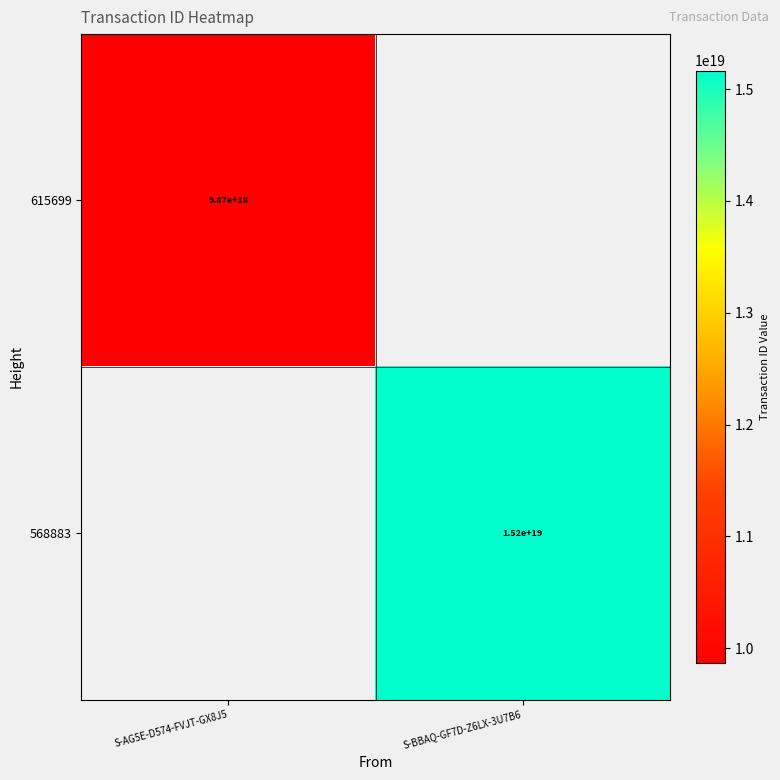

The 615699 series shows 13834404096400789504 at S-AG5E-D574-FVJT-GX8J5. True or false?

False